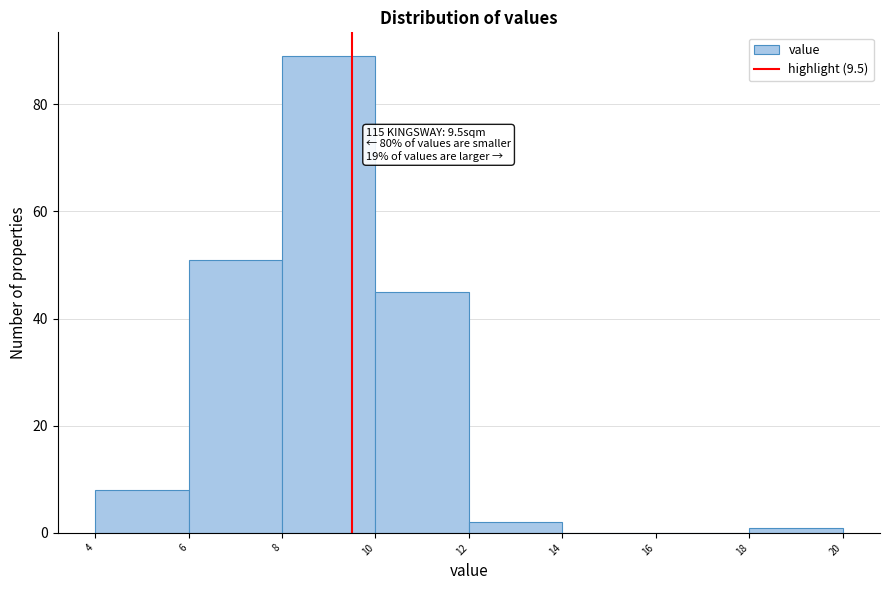

Over which range of the x-axis is the bar tallest?

8 to 10